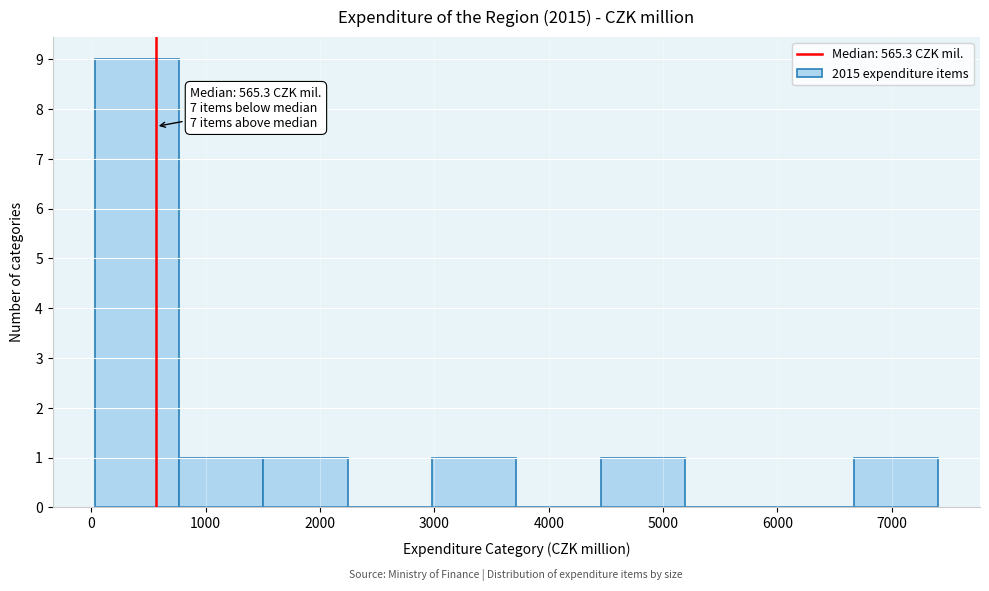

Over which range of the x-axis is the bar tallest?

0 to 800